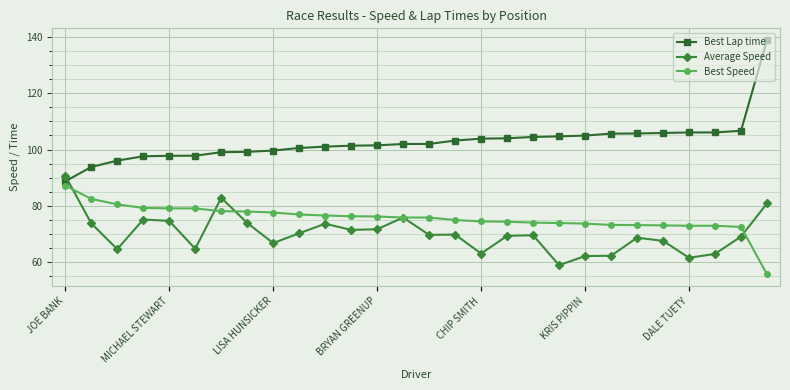

How many lines are shown in the chart?

3